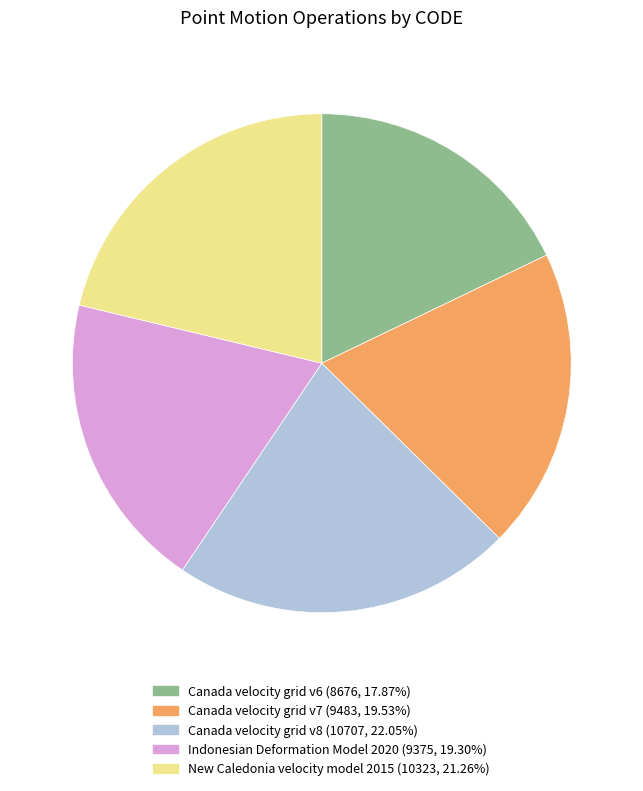

Does New Caledonia velocity model 2015 represent more than half of the total?

No